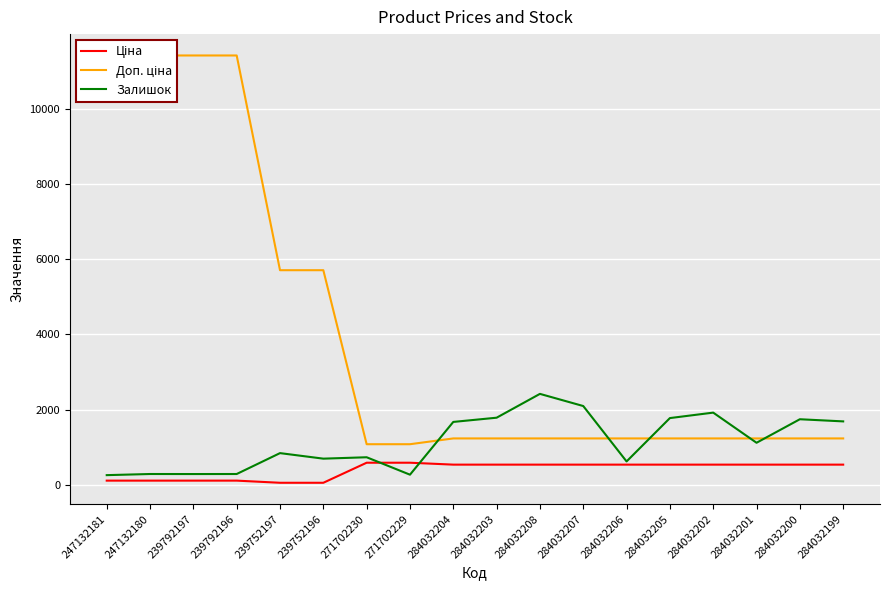

Which series changed the most between 284032206 and 284032201?

Залишок